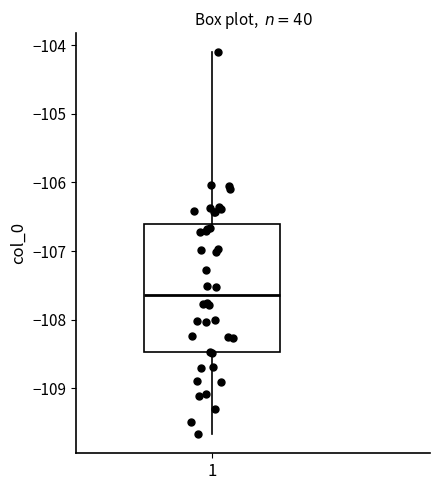

Read this box plot against the y-axis: the position of the median line, the range covered by the box, and the ends of both whiskers. The values are not printed on the chart, so give them approximately, as read against the axis.

median -107.6, box -108.5 to -106.6, whiskers -109.7 to -104.1